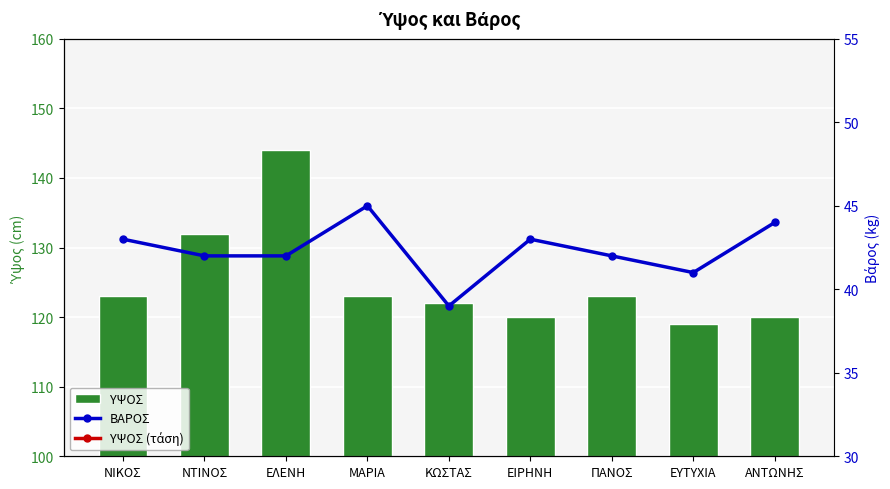

What is the difference between the second highest and second lowest values in the ΒΑΡΟΣ series?

3.0